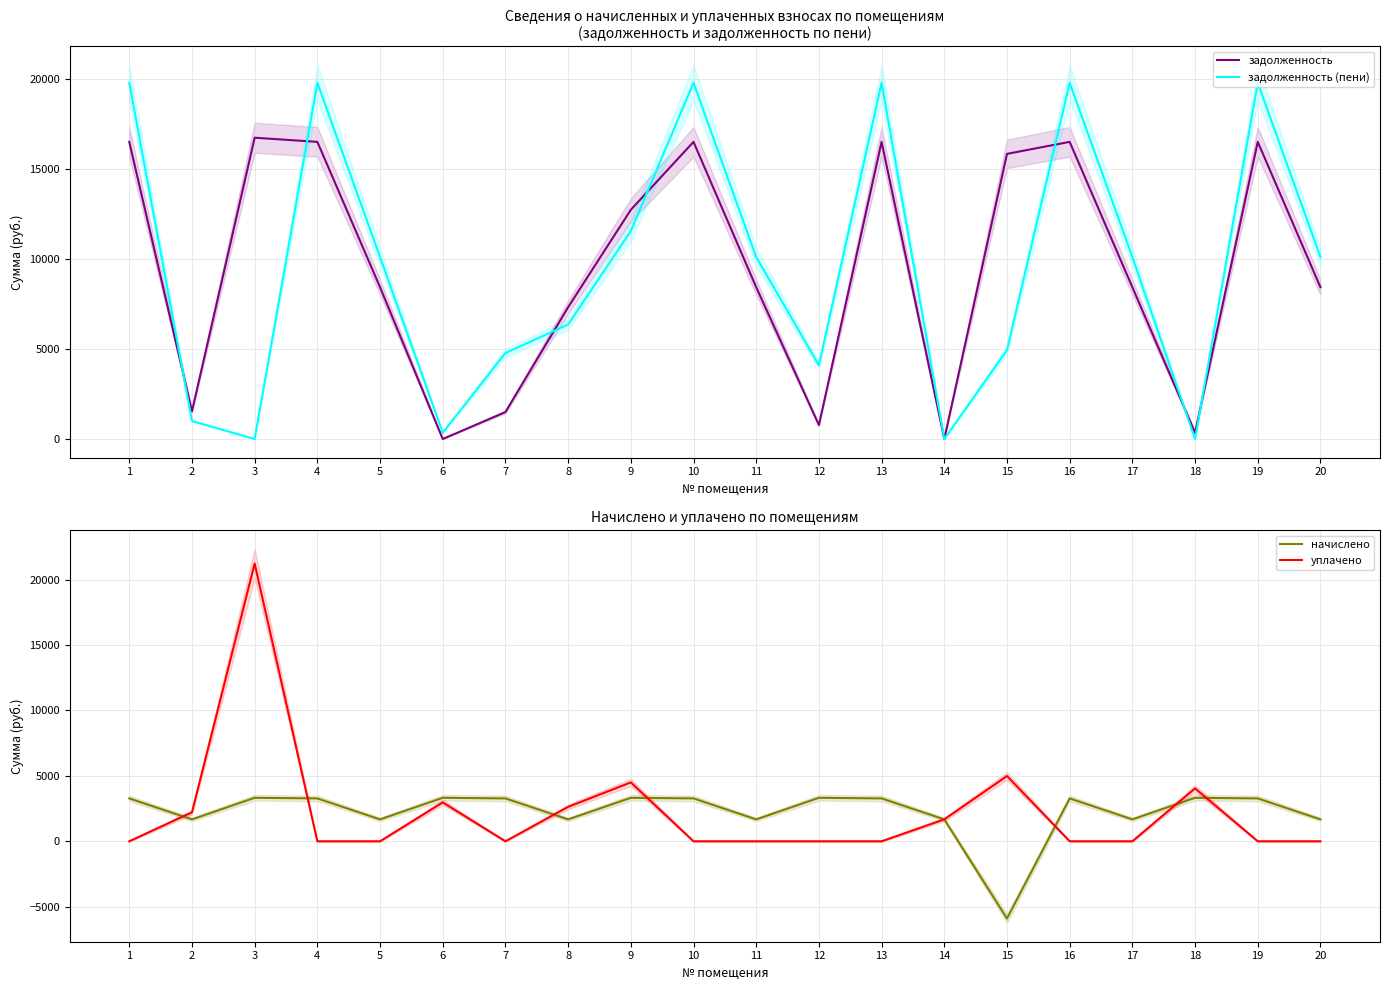

What is the sum of all уплачено values?

44234.7